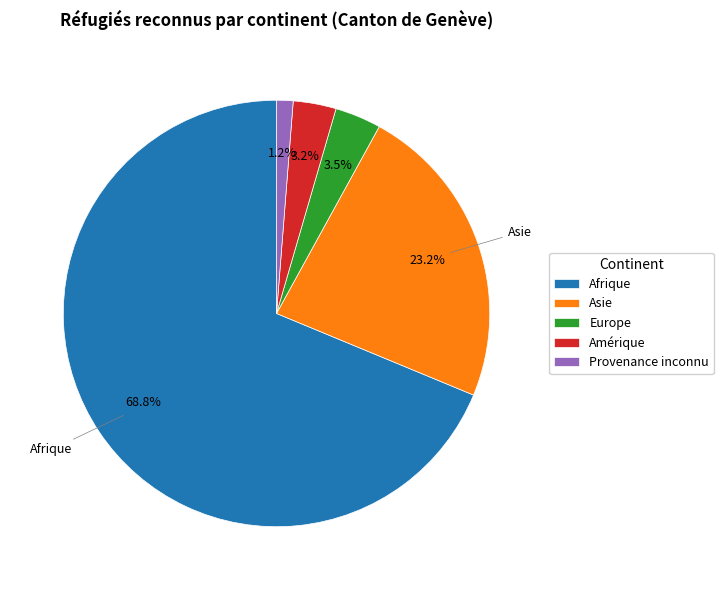

To the nearest percent, what is the average slice percentage?

20%